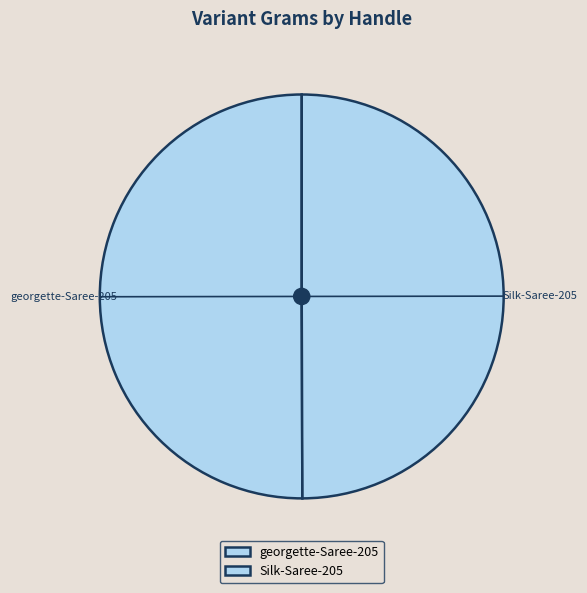

Combined, do Silk-Saree-205 and georgette-Saree-205 account for over 50%?

Yes